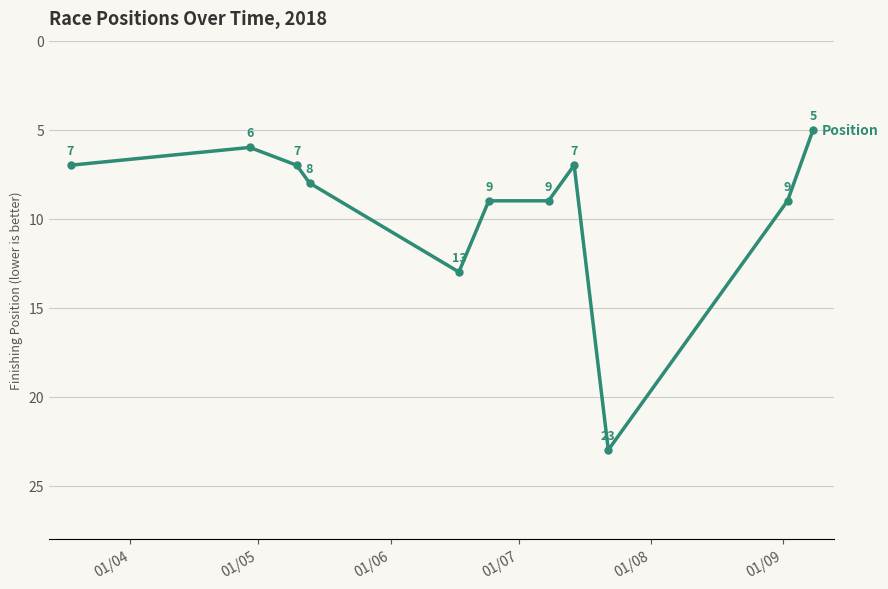

Reading left to right, transcribe all the data shown in this chart.

7	6	7	8	13	9	9	7	23	9	5